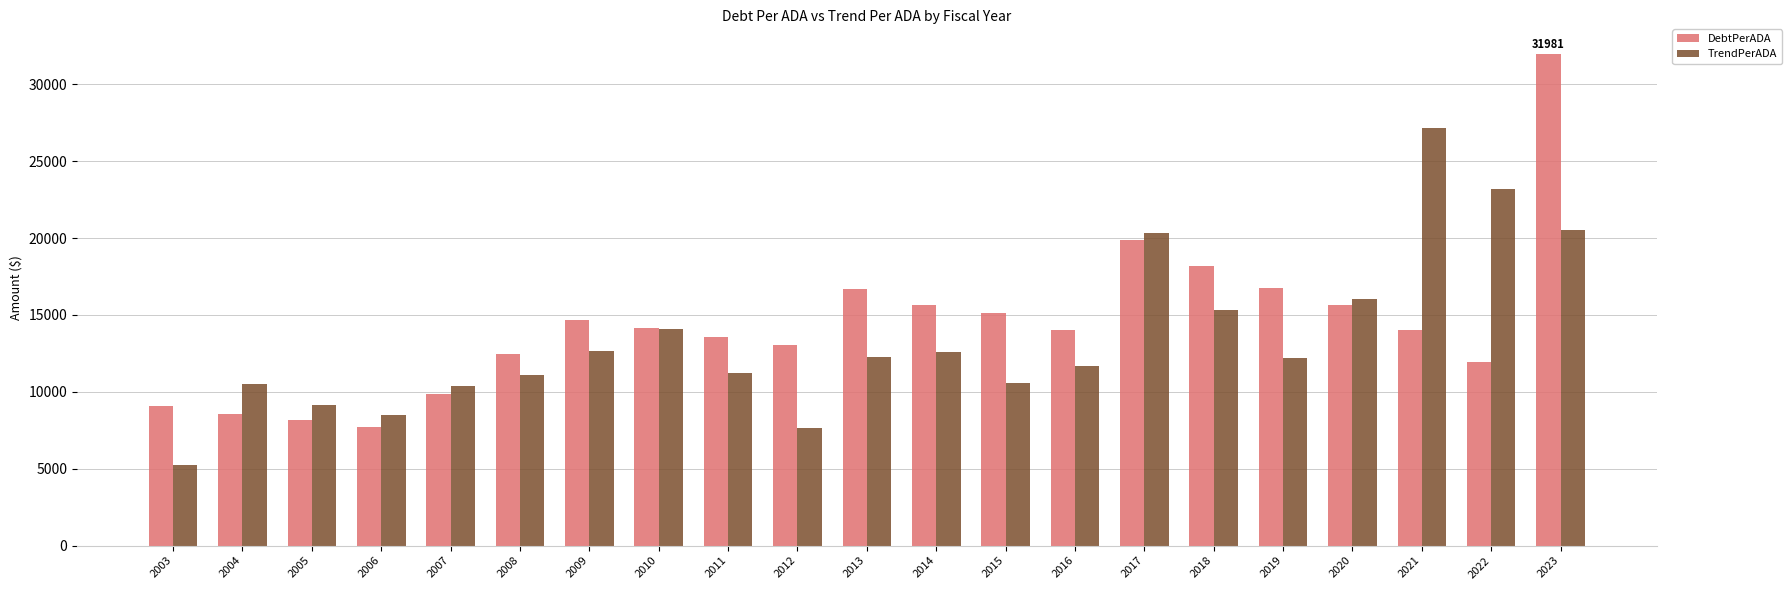

What are all the series names shown in the legend?

DebtPerADA, TrendPerADA